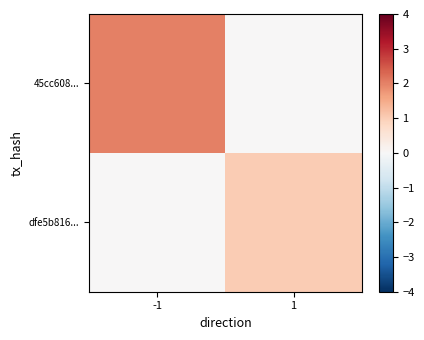

Which series has the largest total across all categories?

45cc608...